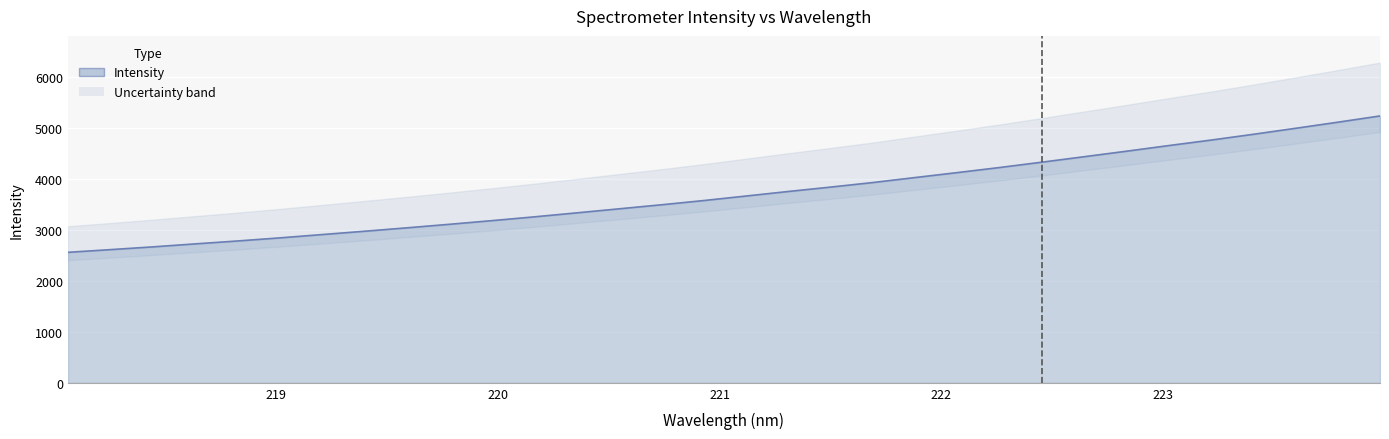

What is the sum of the values at 220.9264 and 218.442?

6238.0